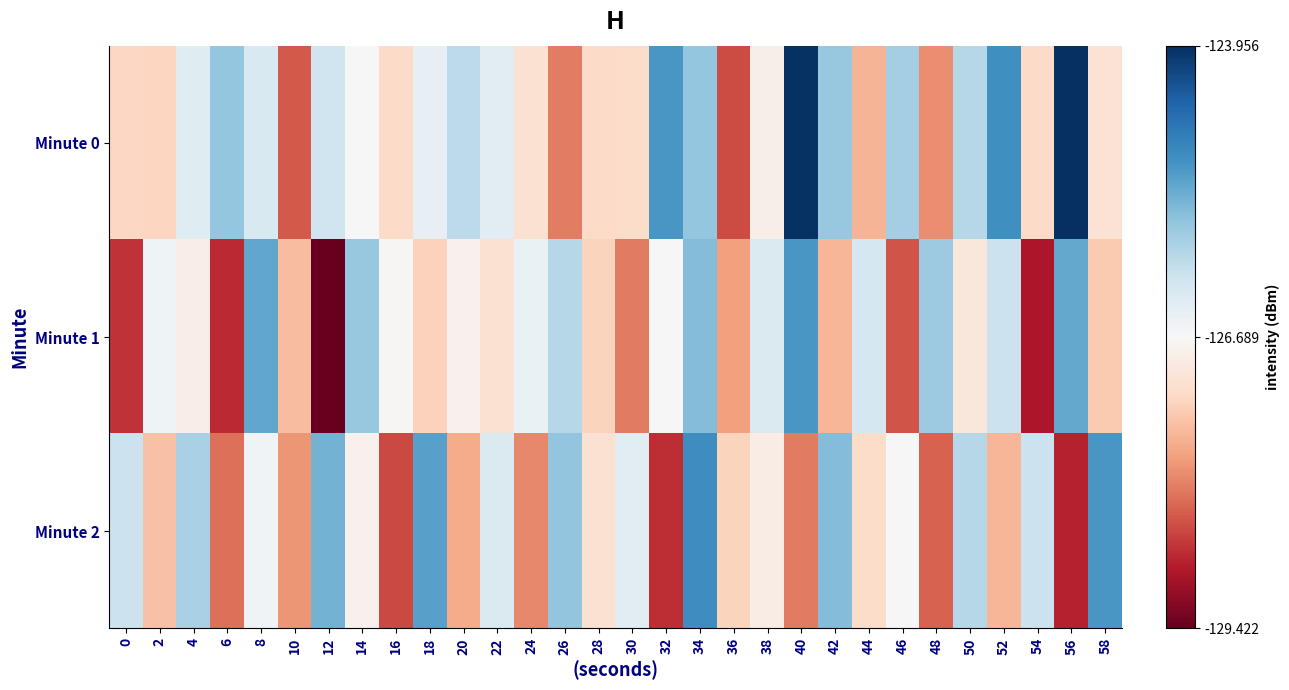

Rank the series at 52 from highest to lowest value.

Minute 0, Minute 1, Minute 2